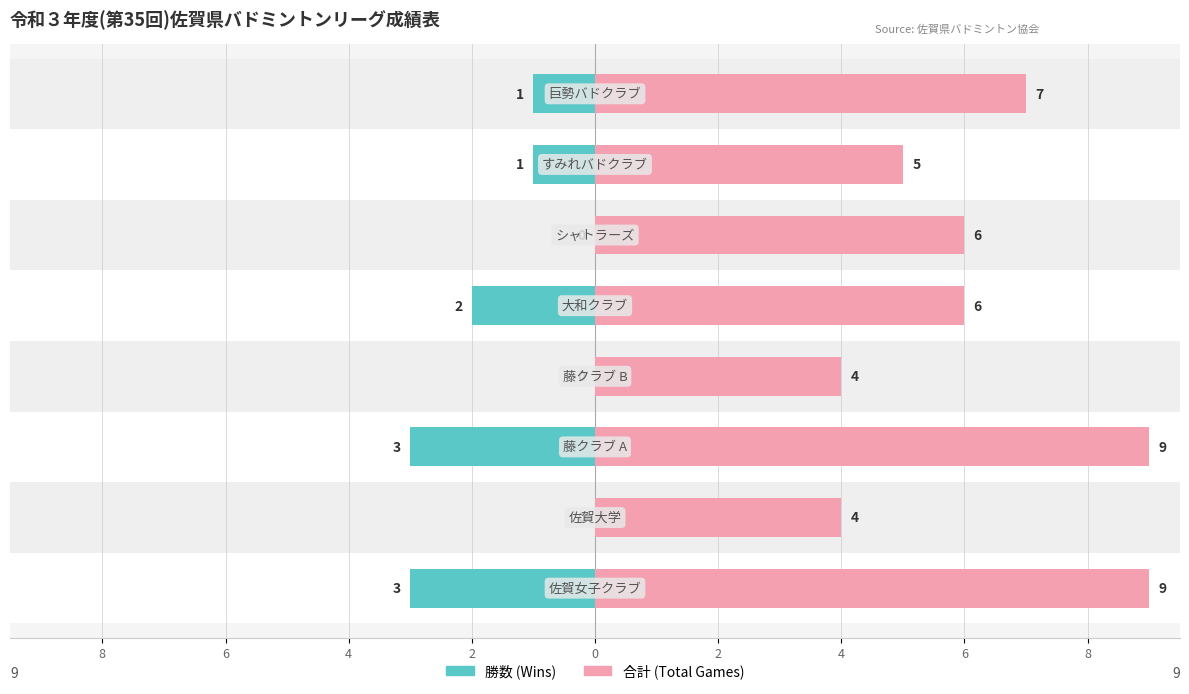

Are the bars horizontal?

Yes